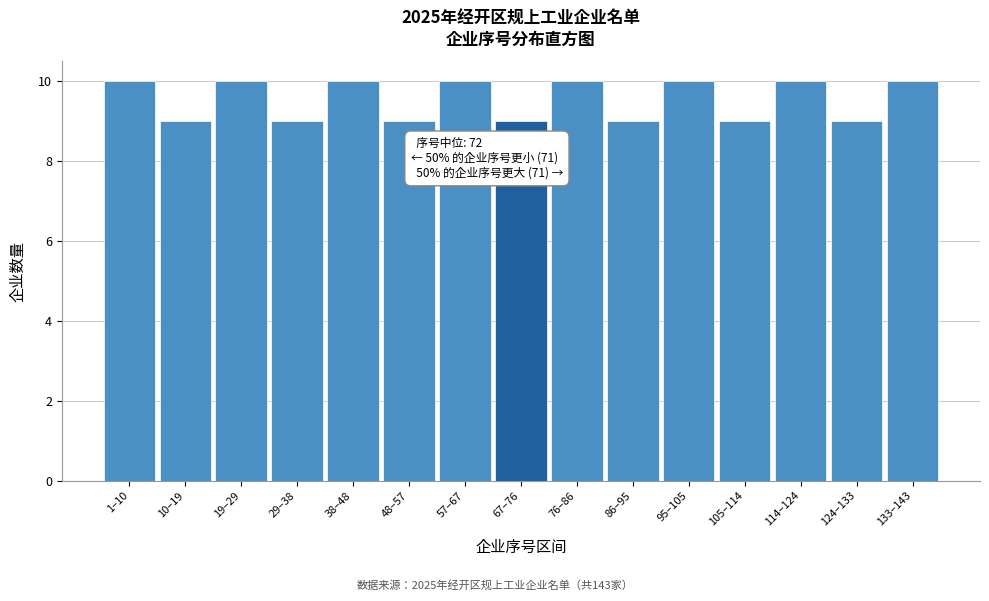

Reading right to left, list all the values displayed in this chart.

133–143=10	124–133=9	114–124=10	105–114=9	95–105=10	86–95=9	76–86=10	67–76=9	57–67=10	48–57=9	38–48=10	29–38=9	19–29=10	10–19=9	1–10=10